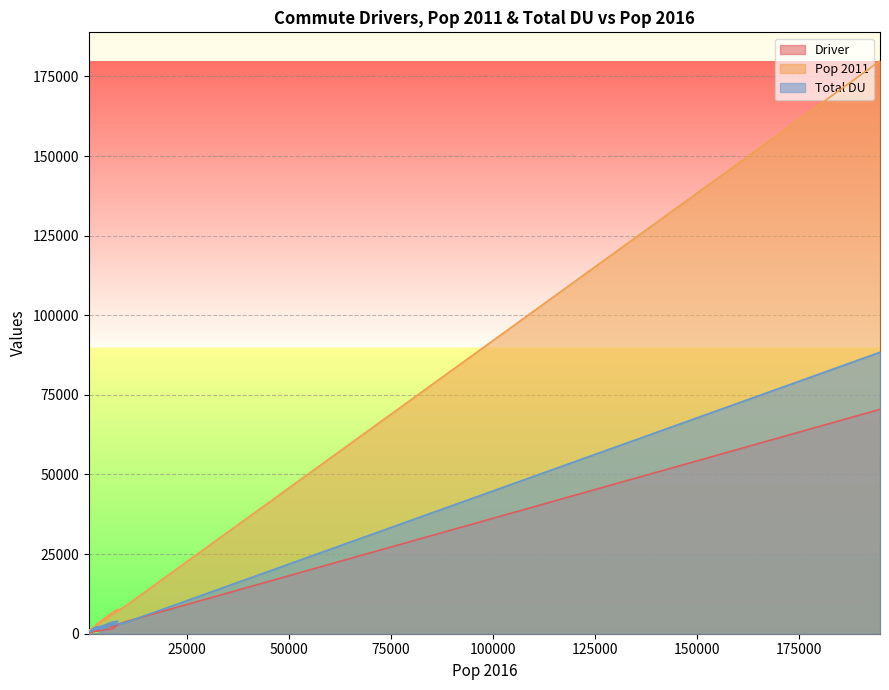

At how many categories does at least one series exceed 53509?

1